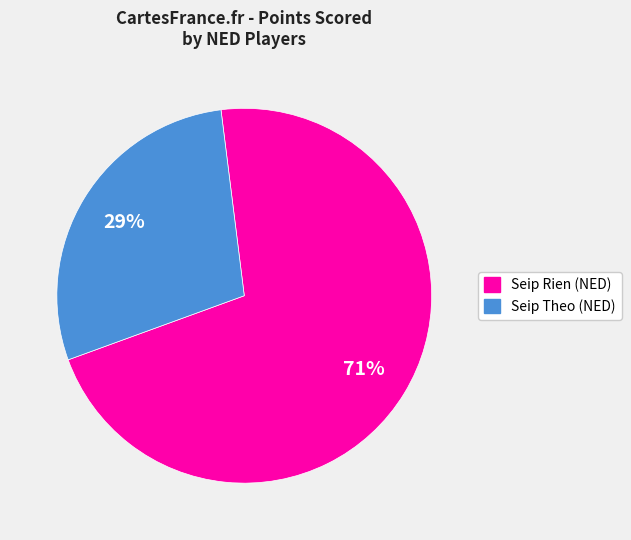

Which category has the smallest portion of the pie?

Seip Theo (NED)